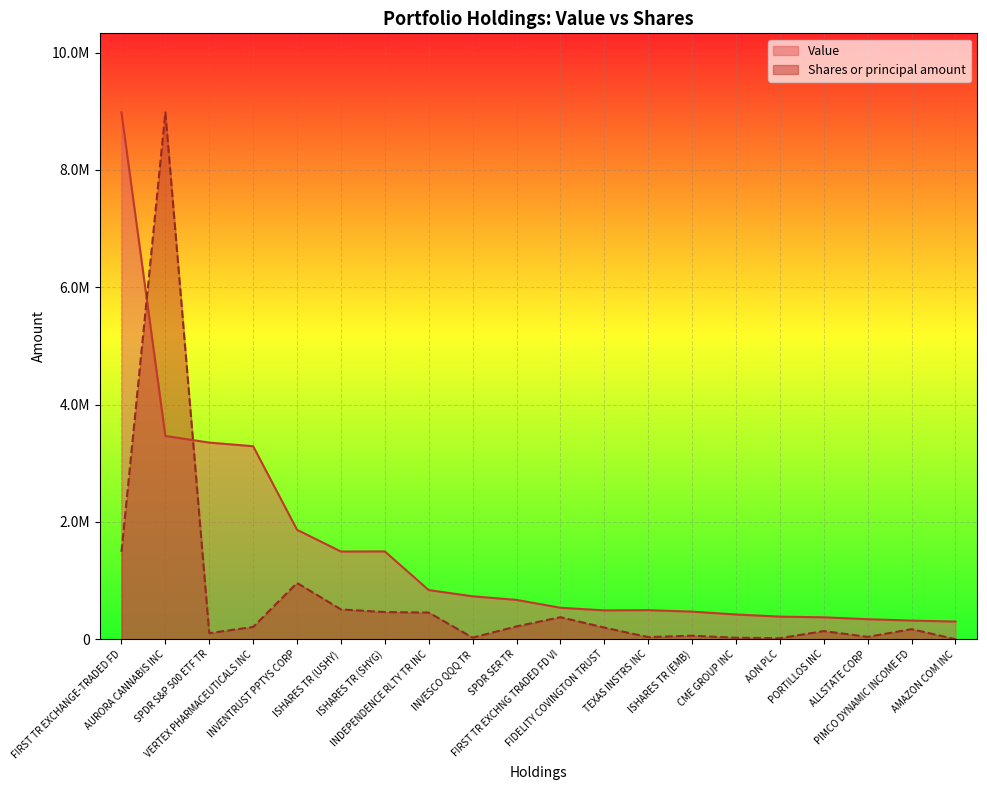

Which series has the largest total across all categories?

Value